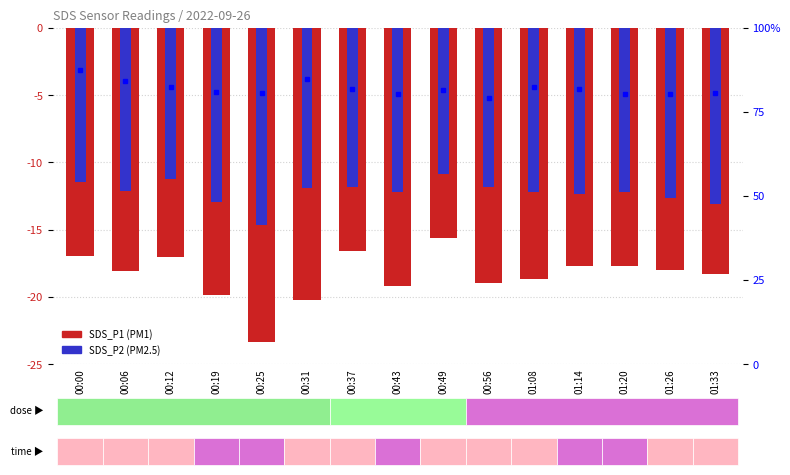

What is the difference between the maximum and minimum values in the BME280 Humidity series?

8.3